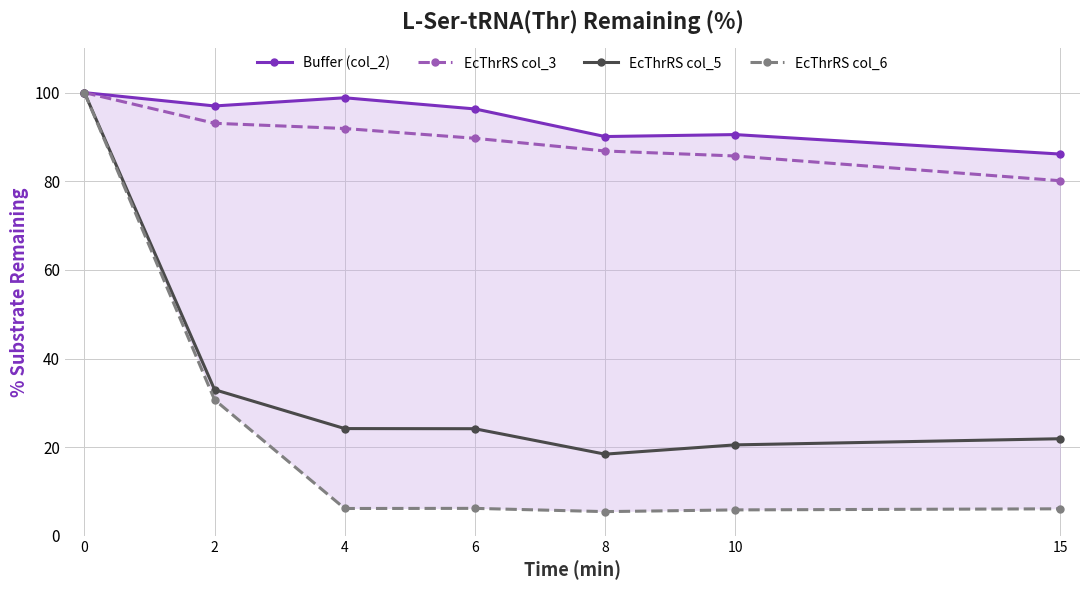

Where is EcThrRS col_5 nearest to the value 59?

2